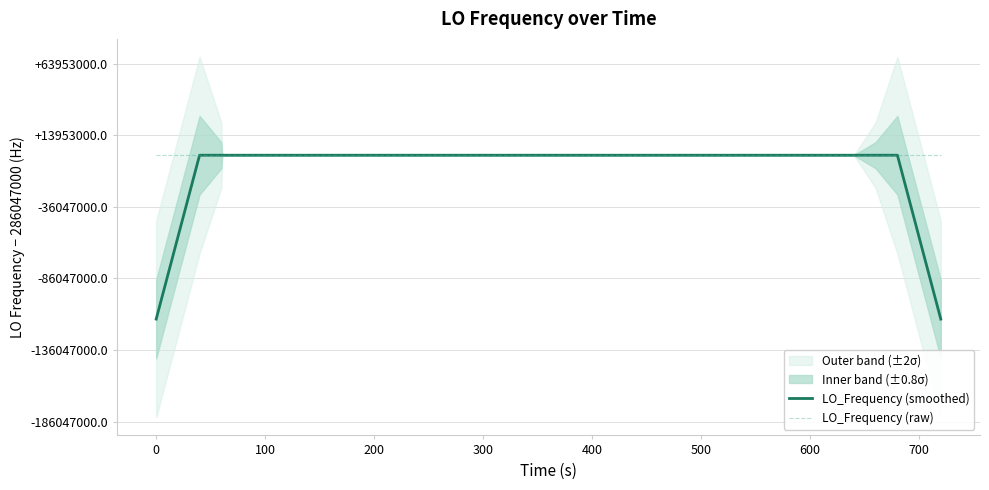

Which series has the largest total across all categories?

LO_Frequency (raw)